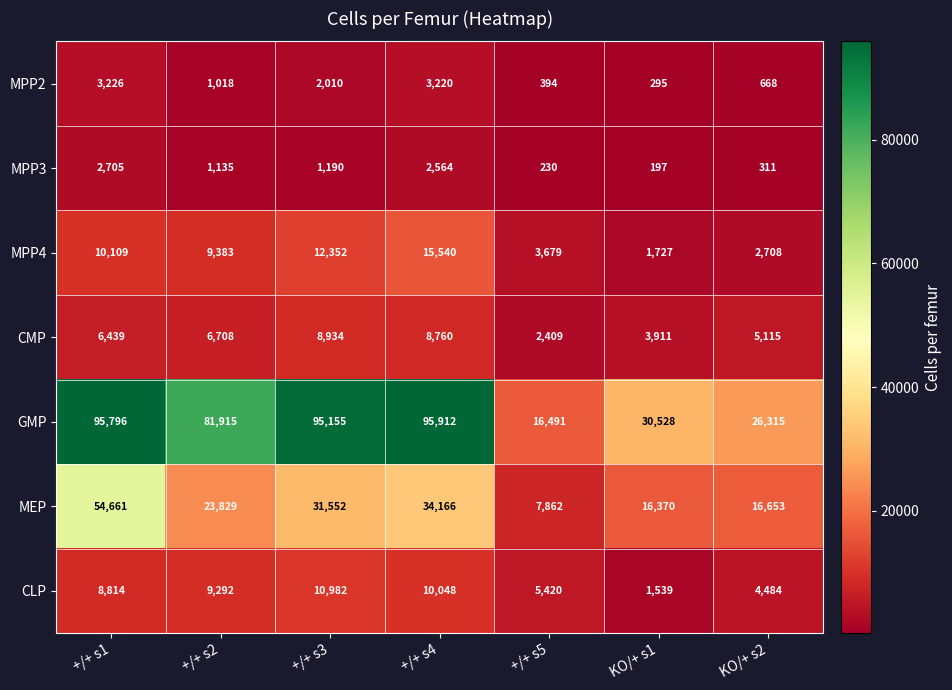

What is the sum of all MEP values?

185093